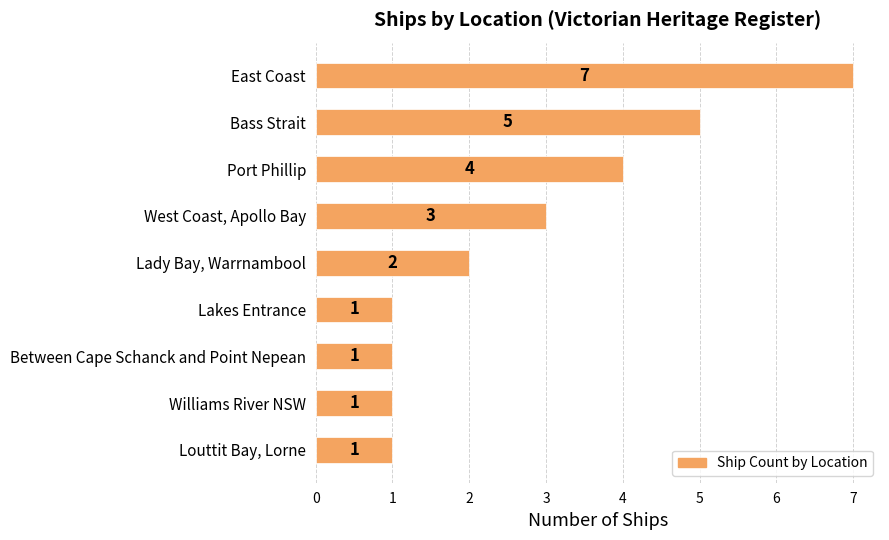

Approximately how many times larger is the value at East Coast compared to Lady Bay, Warrnambool?

3.5